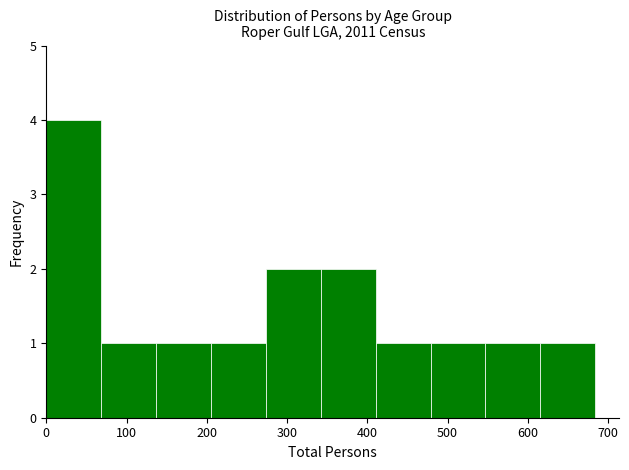

Reading left to right, list every bar in this chart as the range it spans on the x-axis followed by its height. Neither the bar edges nor the heights are printed on the chart, so give them approximately, as read against the axes.

0 to 70: 4
70 to 140: 1
140 to 210: 1
210 to 270: 1
270 to 340: 2
340 to 410: 2
410 to 480: 1
480 to 550: 1
550 to 620: 1
620 to 680: 1